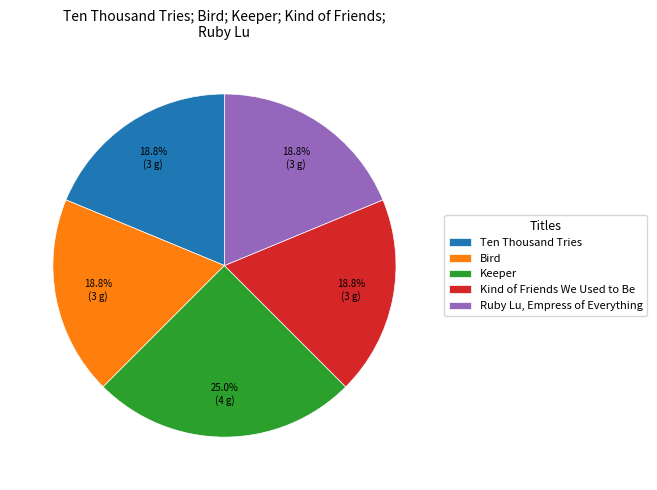

Which category has the biggest portion of the pie?

Keeper